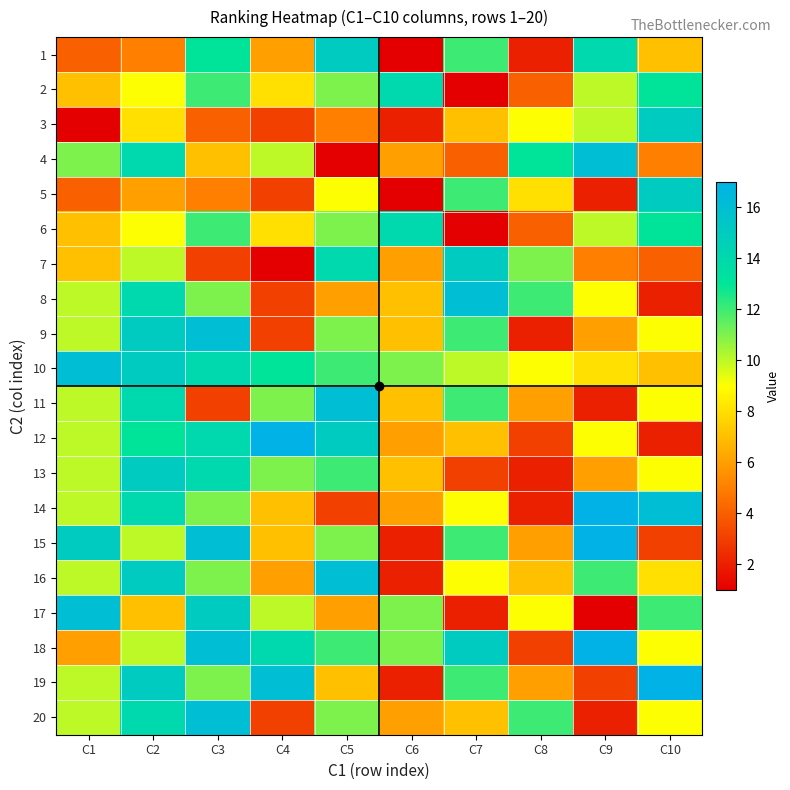

What is the spread (max minus min) of values at C1?

15